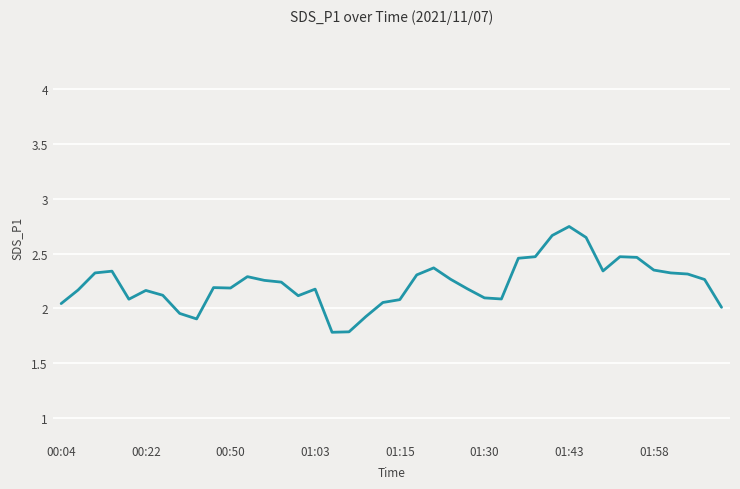

What is the smallest value displayed?

1.8